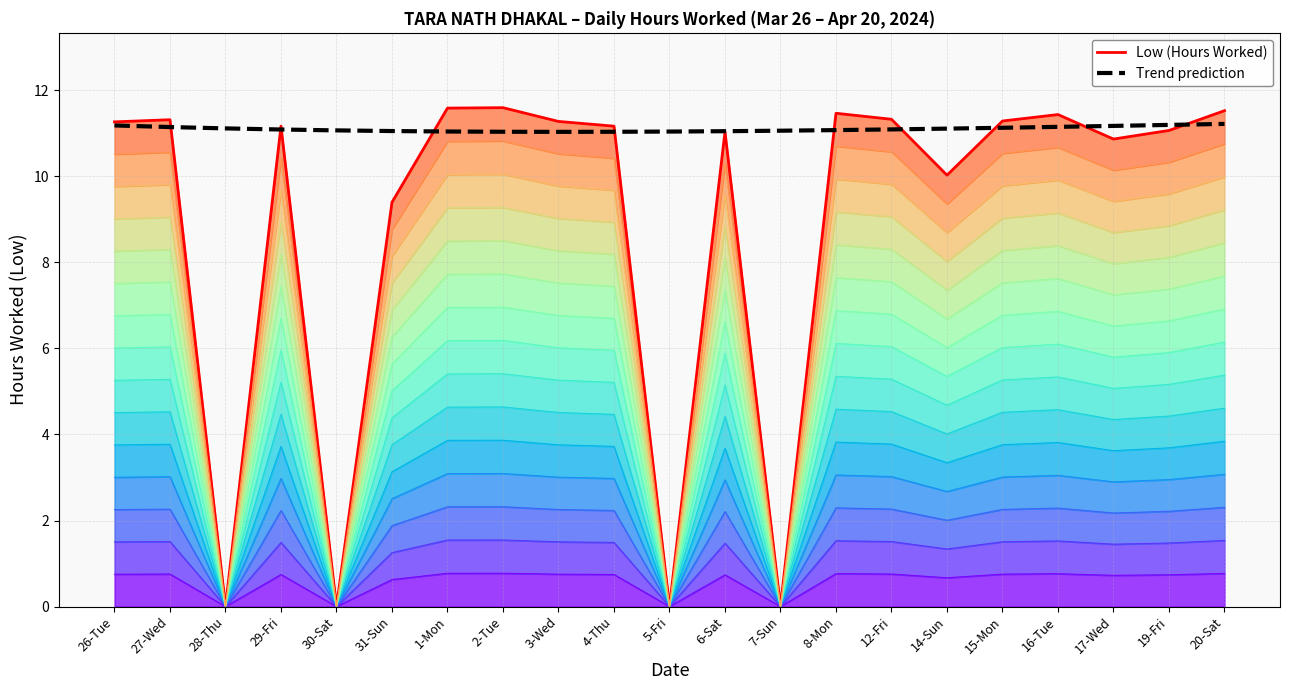

The value of Trend prediction at 8-Mon is 4.6. True or false?

False